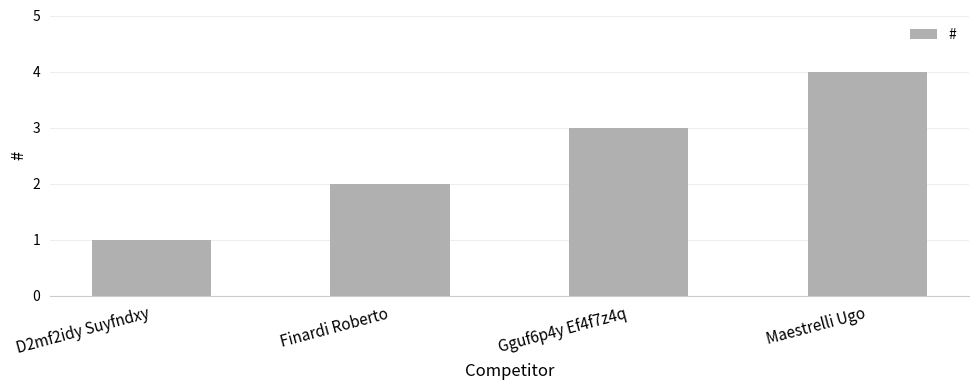

Does the chart contain any negative values?

No